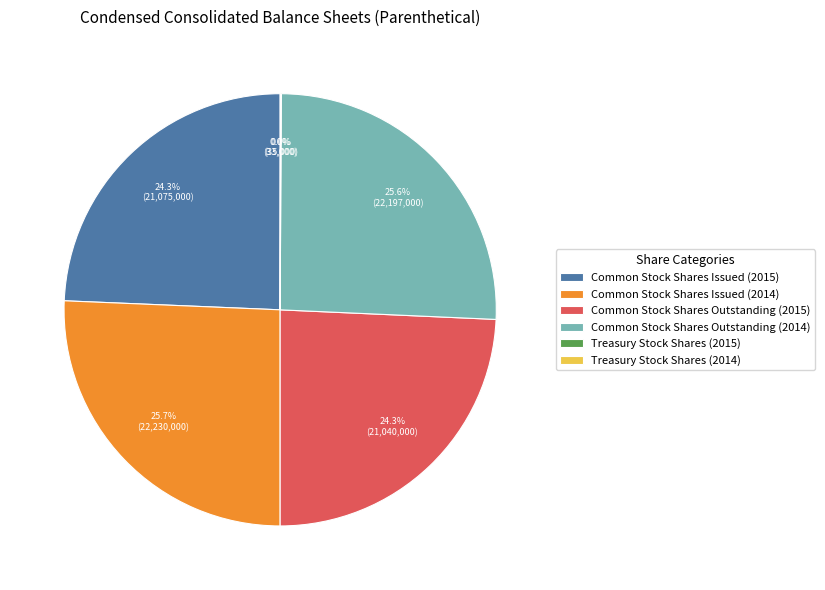

To the nearest percent, what percentage of the pie is Common Stock Shares Outstanding (2015)?

24%